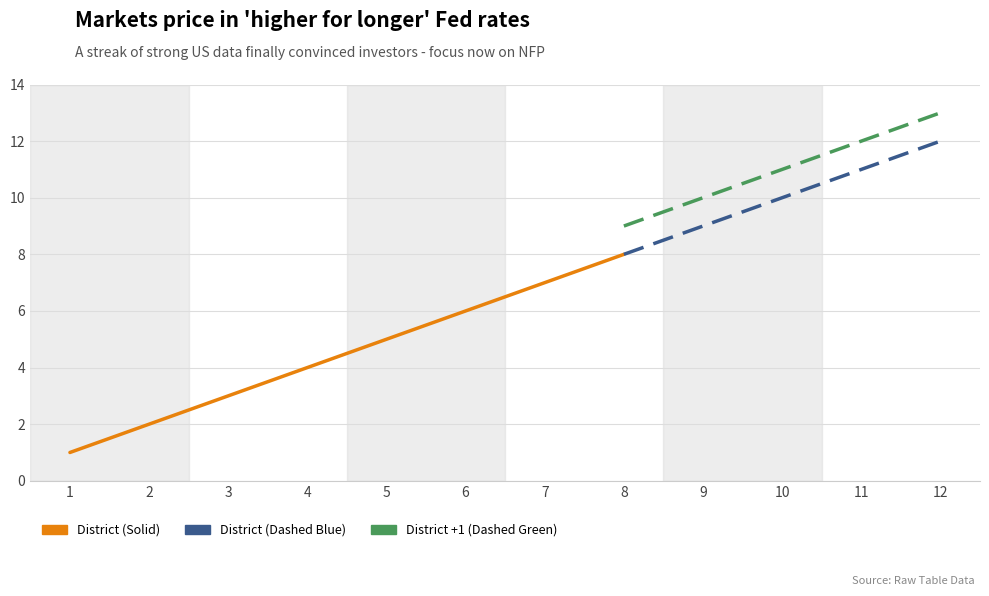

Between 4 and 3, which is larger?

4